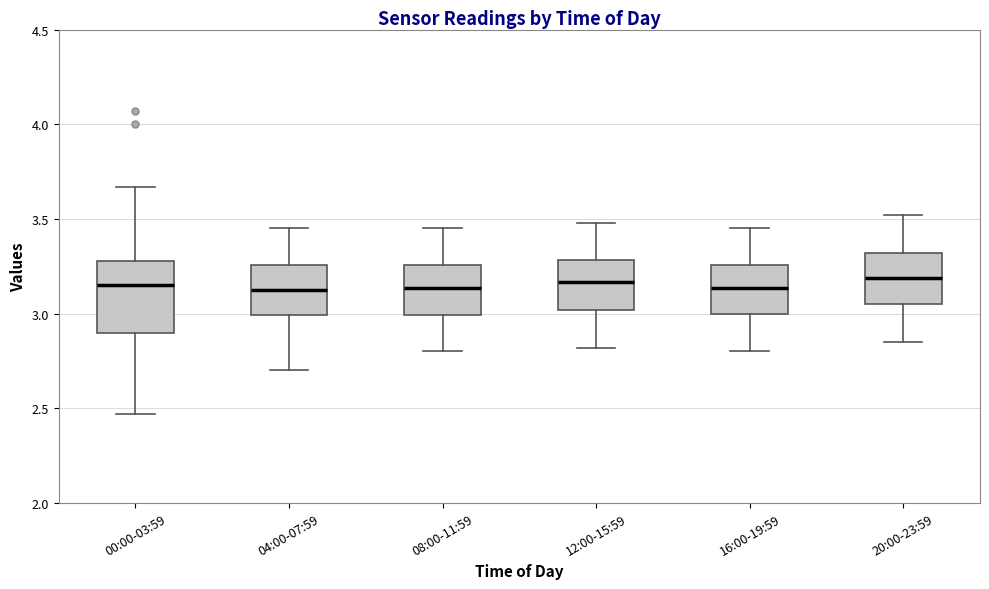

Reading left to right, read every box against the y-axis: the position of its median line, the range the box covers, and the ends of its whiskers. The values are not printed on the chart, so give them approximately, as read against the axis.

00:00-03:59: median 3.15, box 2.90 to 3.30, whiskers 2.45 to 3.65
04:00-07:59: median 3.15, box 3.00 to 3.25, whiskers 2.70 to 3.45
08:00-11:59: median 3.15, box 3.00 to 3.25, whiskers 2.80 to 3.45
12:00-15:59: median 3.15, box 3.00 to 3.30, whiskers 2.80 to 3.50
16:00-19:59: median 3.15, box 3.00 to 3.25, whiskers 2.80 to 3.45
20:00-23:59: median 3.20, box 3.05 to 3.30, whiskers 2.85 to 3.50